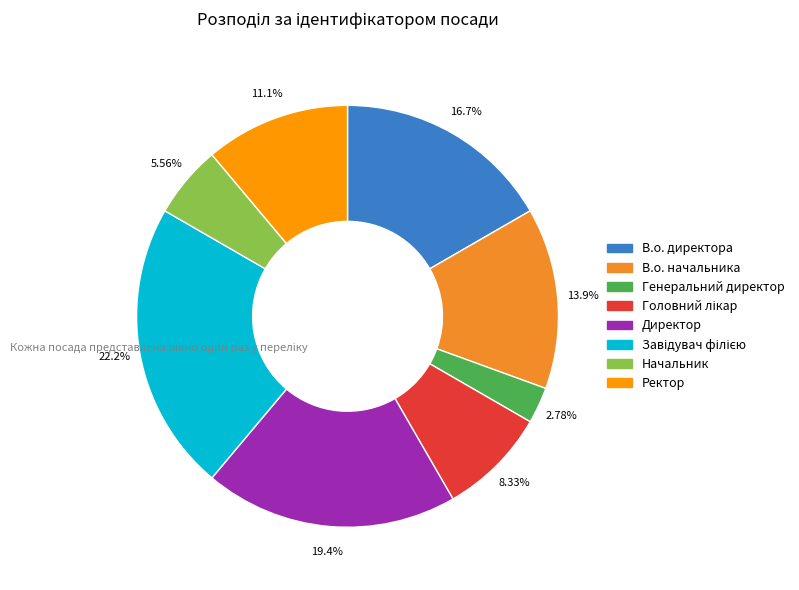

What portion of the pie excludes Генеральний директор?

97.2%